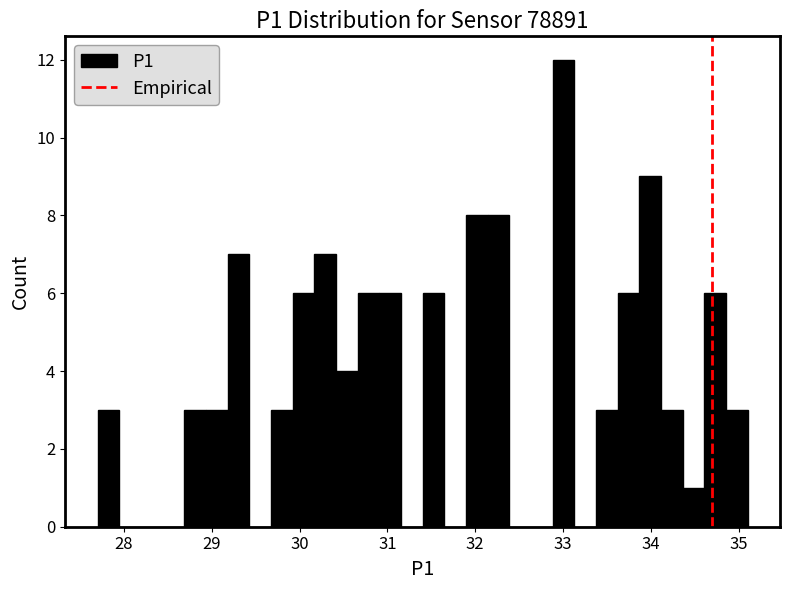

Around what value on the x-axis is the tallest bar? Give the approximate position of its centre, as read against the axis.

33.0